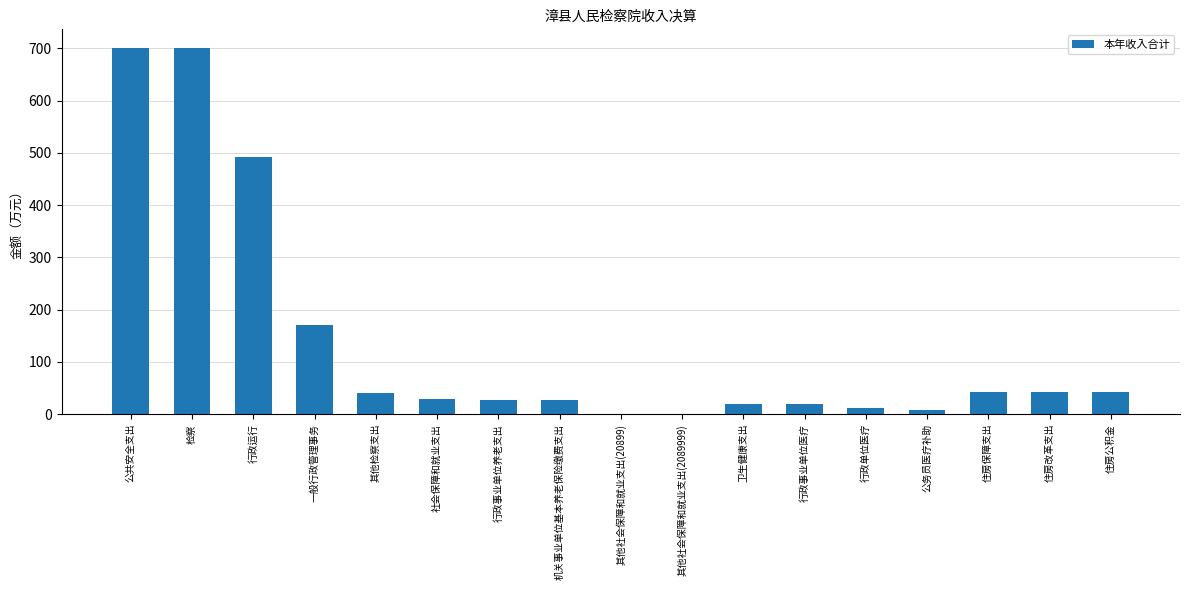

What is the ratio of the value at 一般行政管理事务 to the value at 行政事业单位养老支出?

6.1